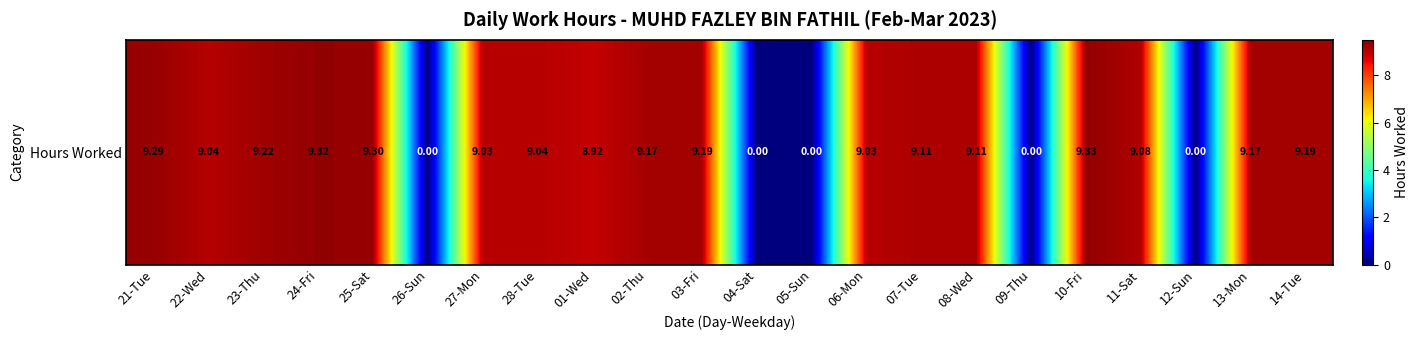

Count the number of values greater than 9.

16